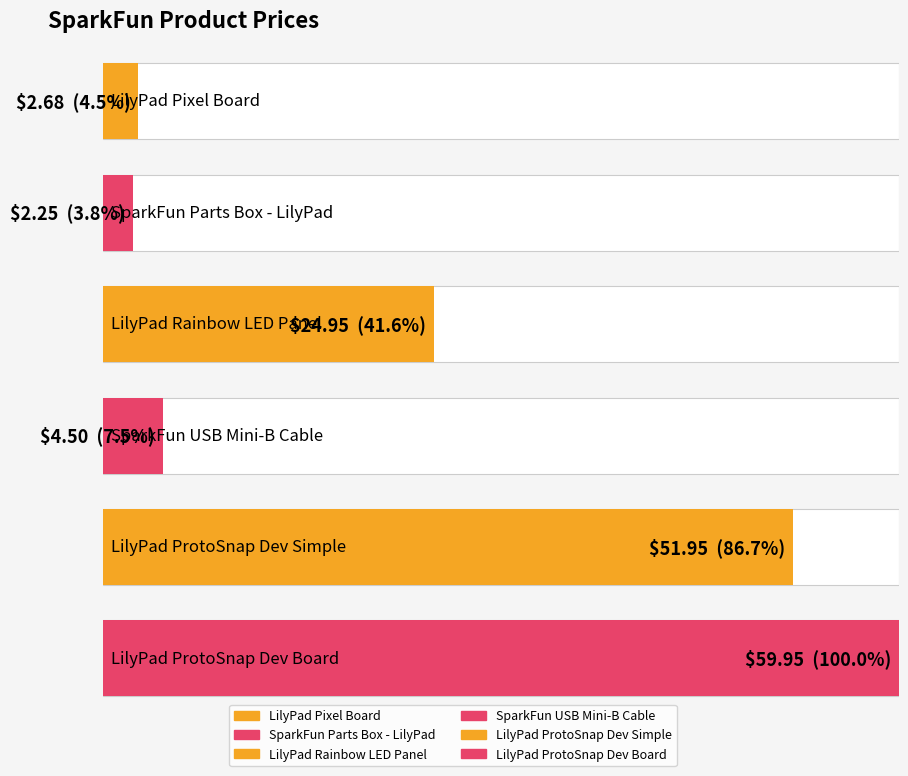

Reading right to left, transcribe all the data shown in this chart.

LilyPad ProtoSnap Dev Board=60.0	LilyPad ProtoSnap Dev Simple=52.0	SparkFun USB Mini-B Cable=4.5	LilyPad Rainbow LED Panel=24.9	SparkFun Parts Box - LilyPad=2.2	LilyPad Pixel Board=2.7